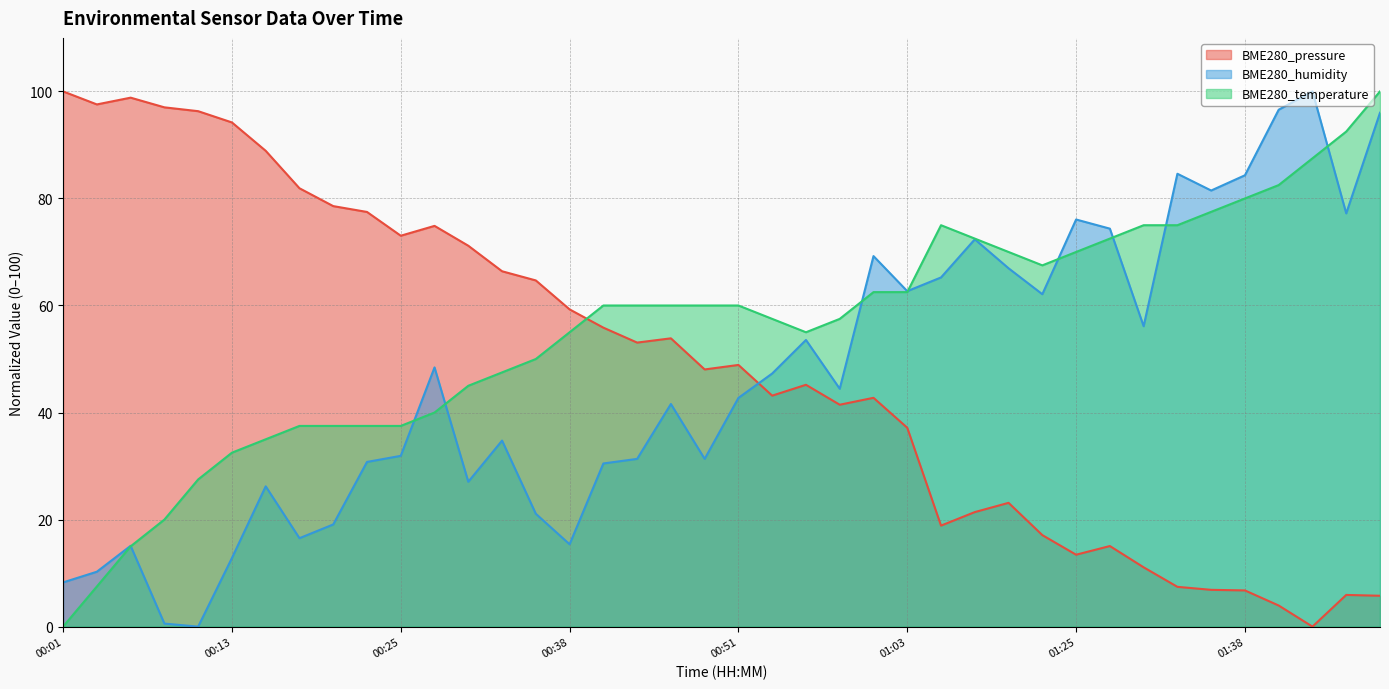

Which series has the widest spread of values?

BME280_pressure